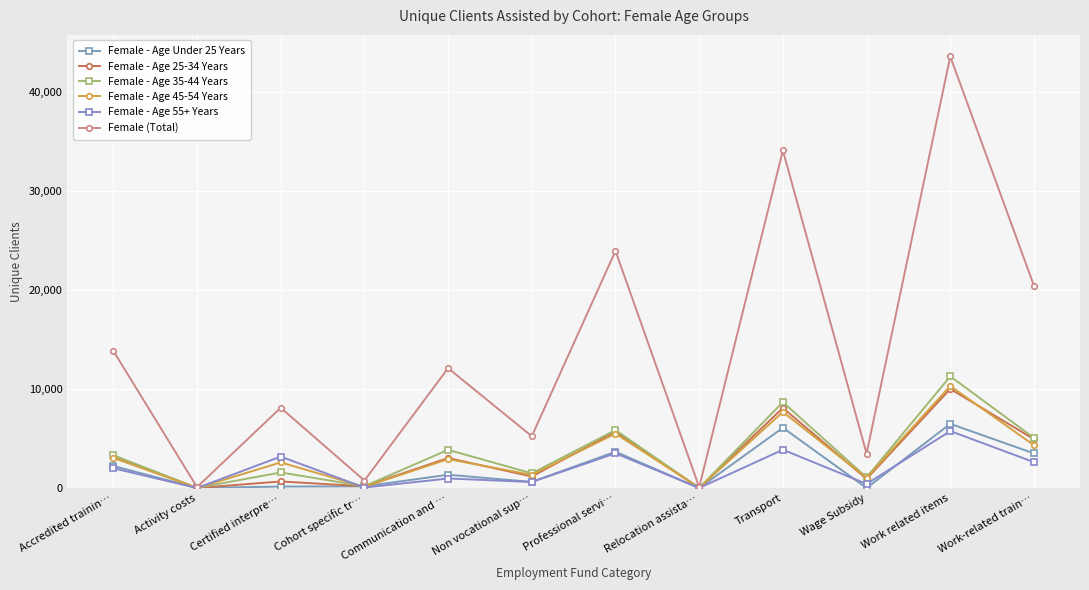

Count the number of categories in the chart.

12